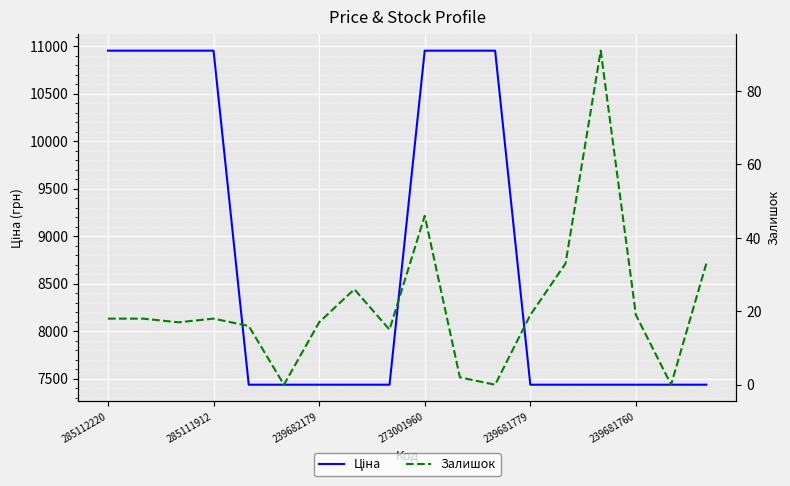

Which series changed the most between 6 and 7?

Залишок